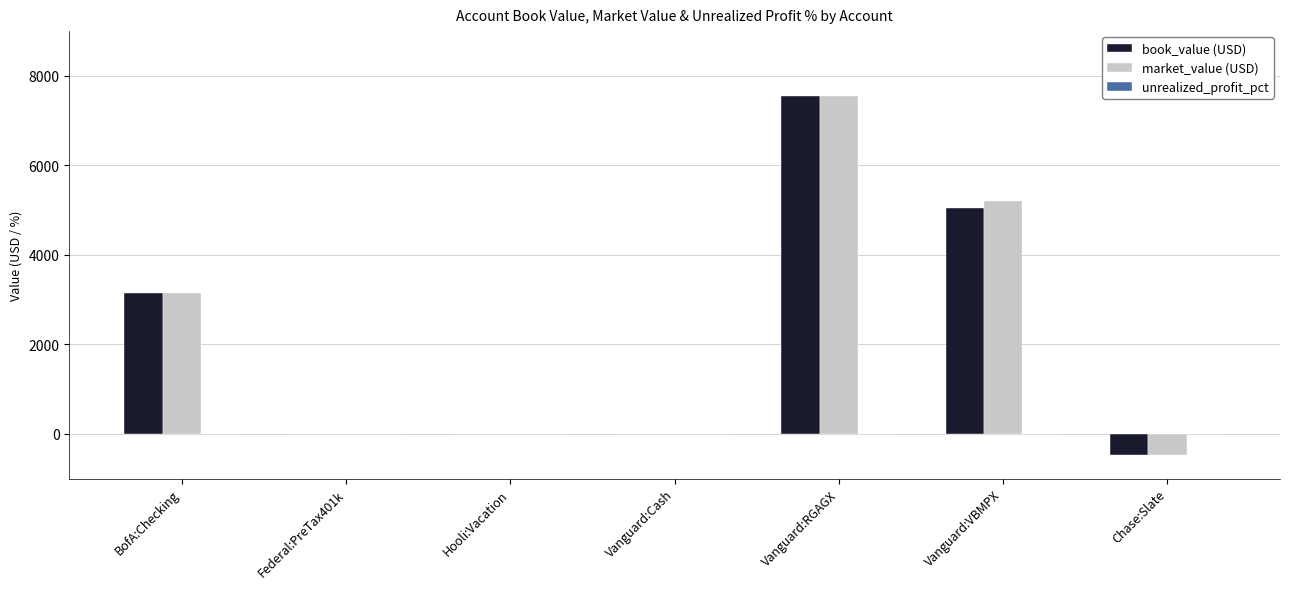

How many categories are shown in the chart?

7